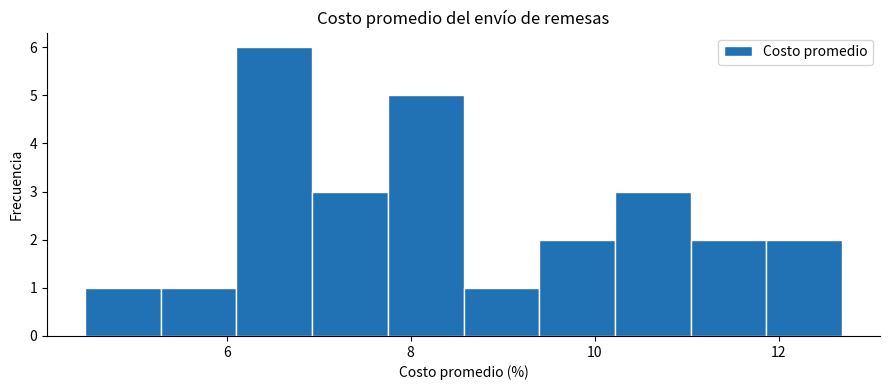

Reading left to right, list every bar in this chart as the range it spans on the x-axis followed by its height. Neither the bar edges nor the heights are printed on the chart, so give them approximately, as read against the axes.

4.4 to 5.2: 1
5.2 to 6.2: 1
6.2 to 7.0: 6
7.0 to 7.8: 3
7.8 to 8.6: 5
8.6 to 9.4: 1
9.4 to 10.2: 2
10.2 to 11.0: 3
11.0 to 11.8: 2
11.8 to 12.6: 2